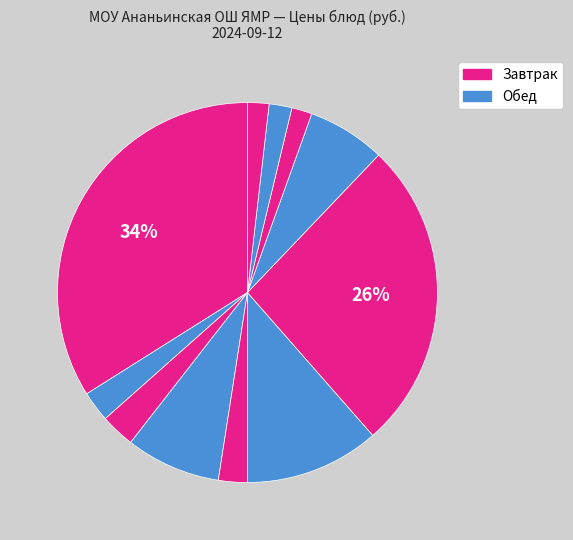

Which slice is the largest?

Шницель, рис отварной